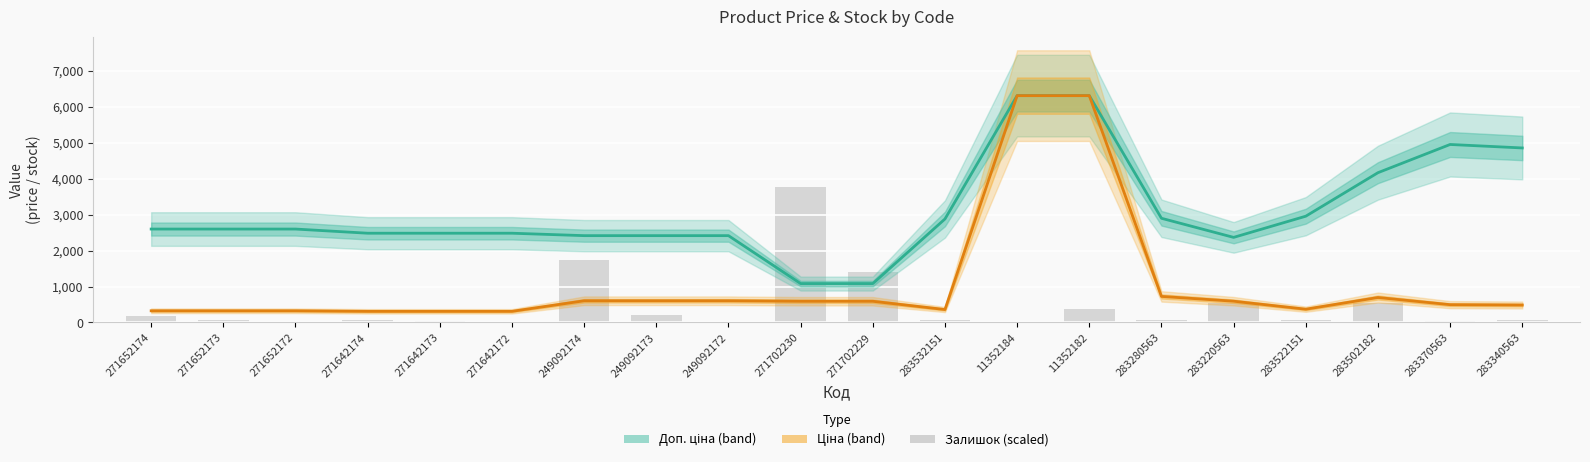

What is the sum of all Ціна values?

21233.8